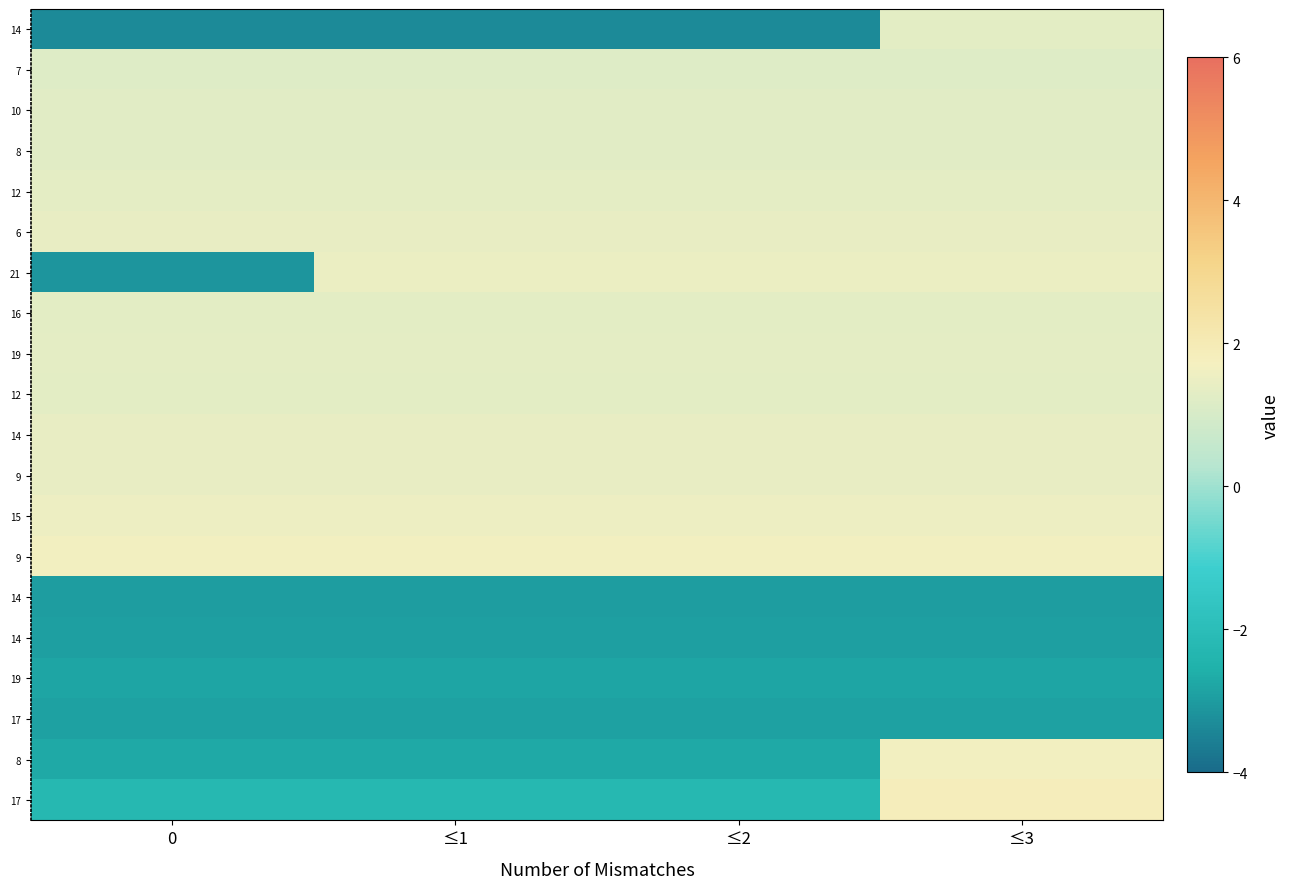

What is the smallest value displayed?

-3.4